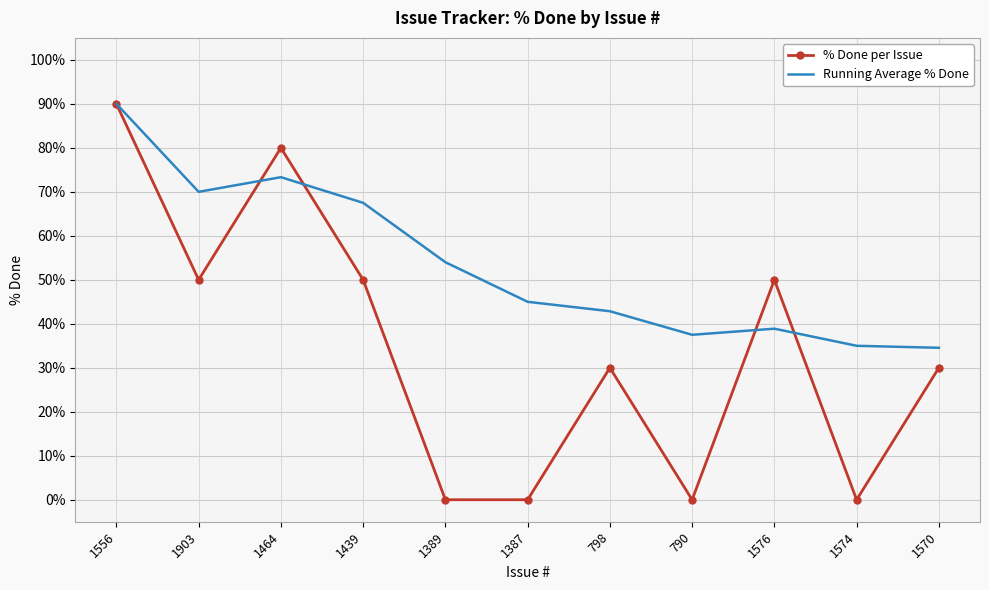

Reading right to left, list all the values displayed in this chart.

% Done per Issue: 1570=30.0	1574=0.0	1576=50.0	790=0.0	798=30.0	1387=0.0	1389=0.0	1439=50.0	1464=80.0	1903=50.0	1556=90.0
Running Average % Done: 1570=34.5	1574=35.0	1576=38.9	790=37.5	798=42.9	1387=45.0	1389=54.0	1439=67.5	1464=73.3	1903=70.0	1556=90.0